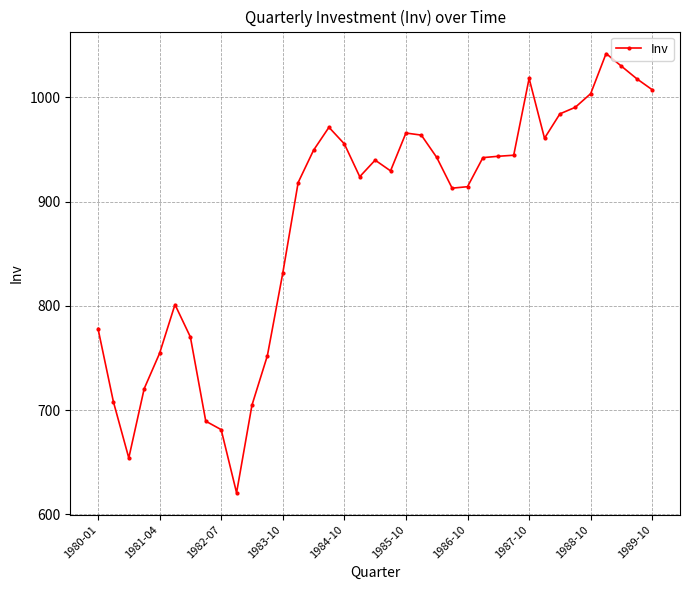

What is the smallest value displayed?

620.7